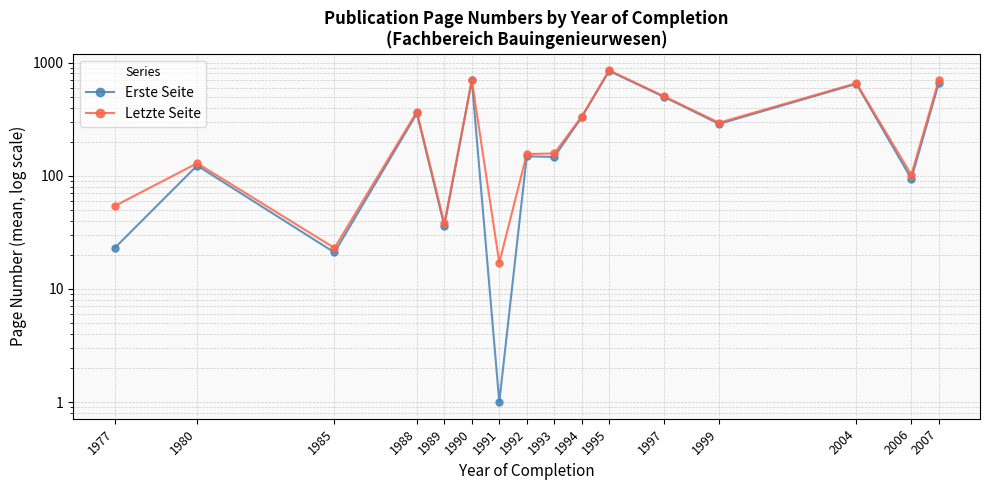

What is the difference between the maximum and minimum values in the Erste Seite series?

842.0